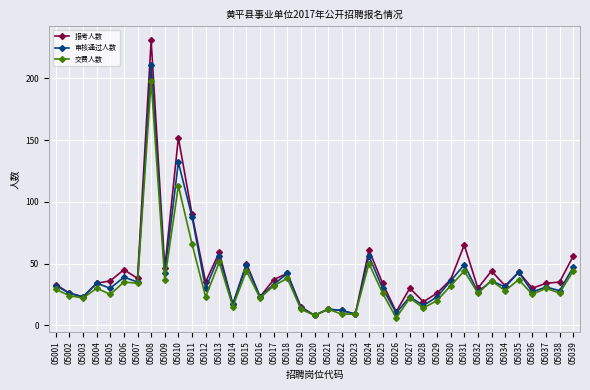

How many distinct data groups are displayed?

3